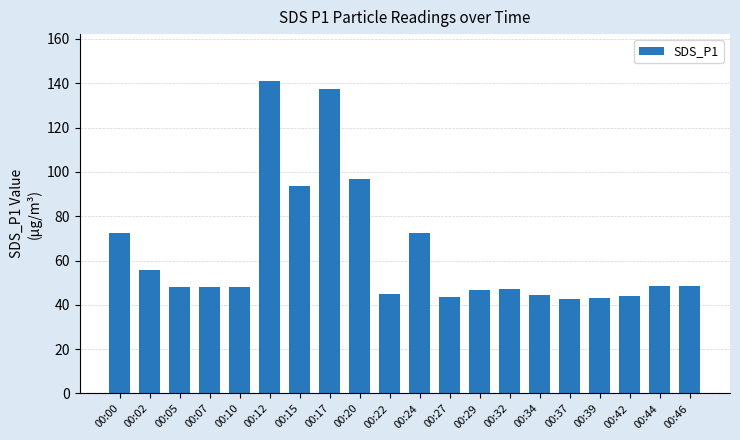

Is it true that the value at 00:12 is 211.7?

False